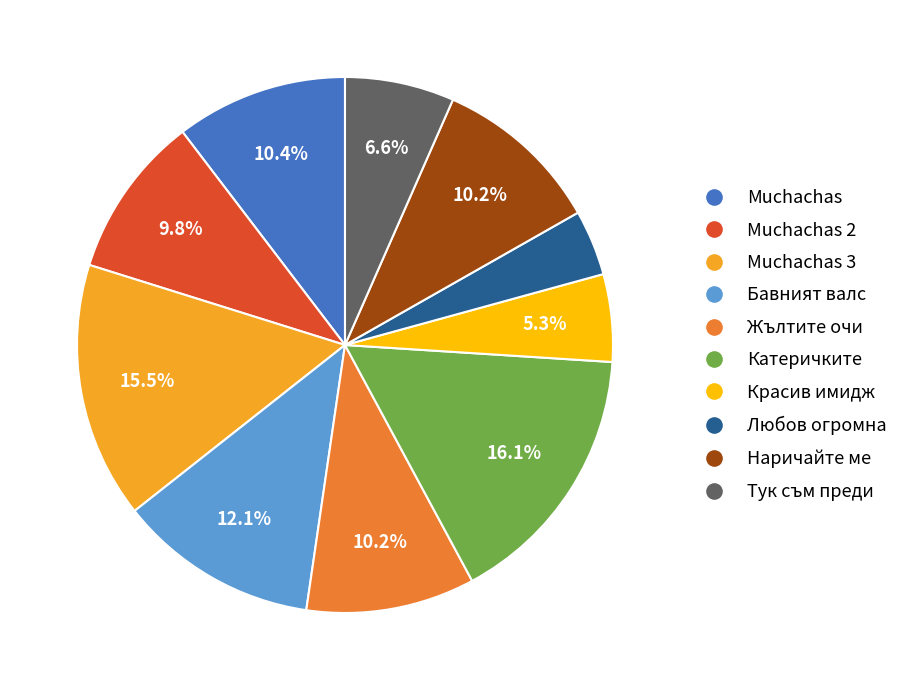

To the nearest percent, what is the average slice percentage?

10%